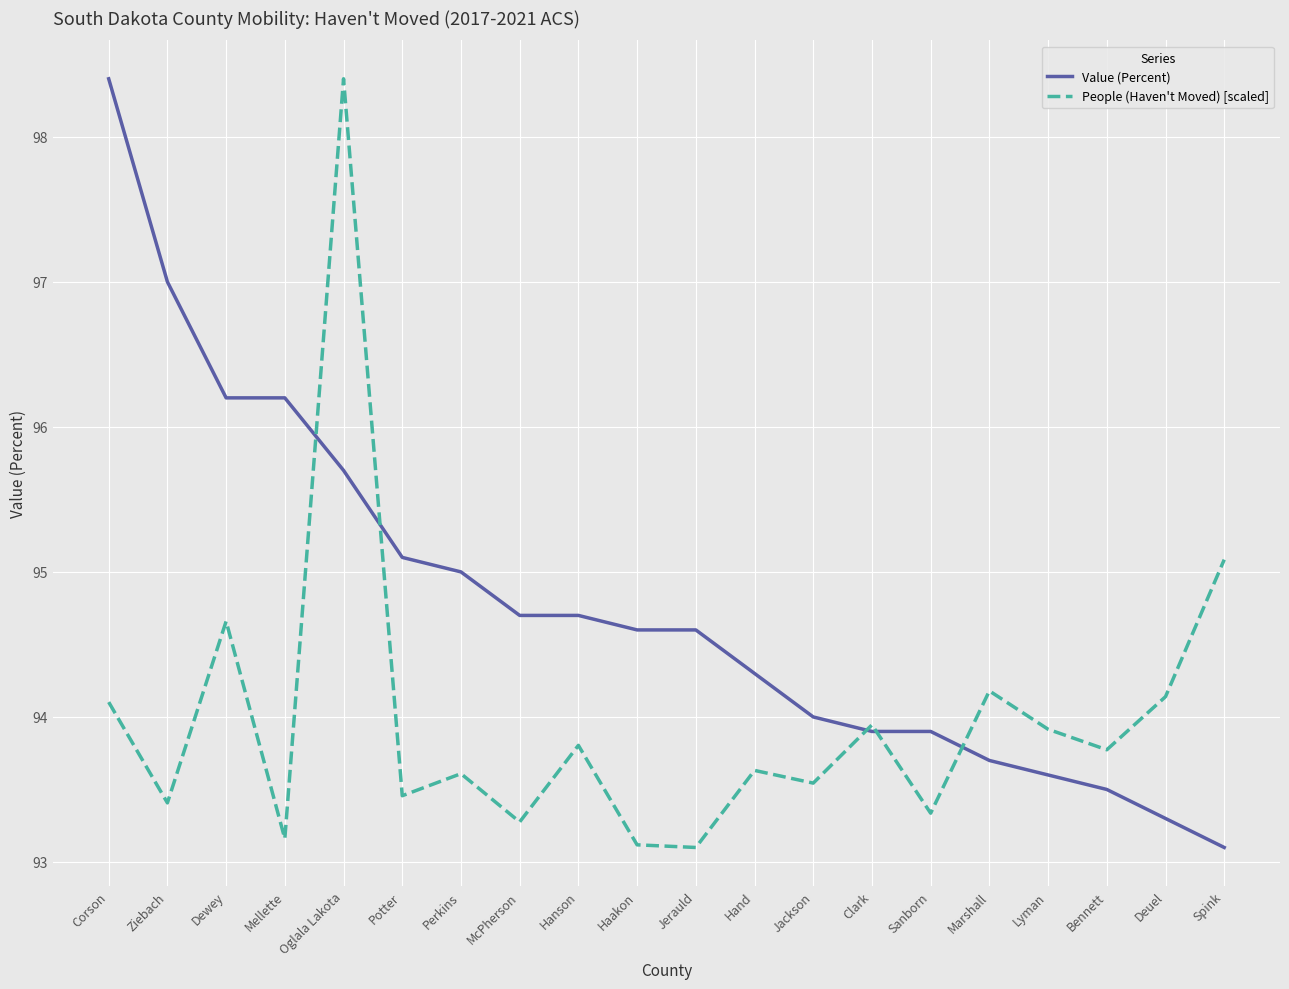

Is it true that People (Haven't Moved) [scaled] equals 94.7 at Dewey?

True